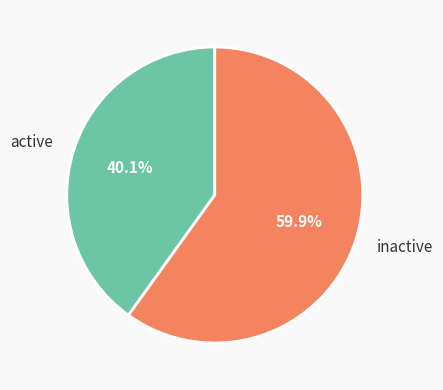

Which category has the smallest portion of the pie?

active